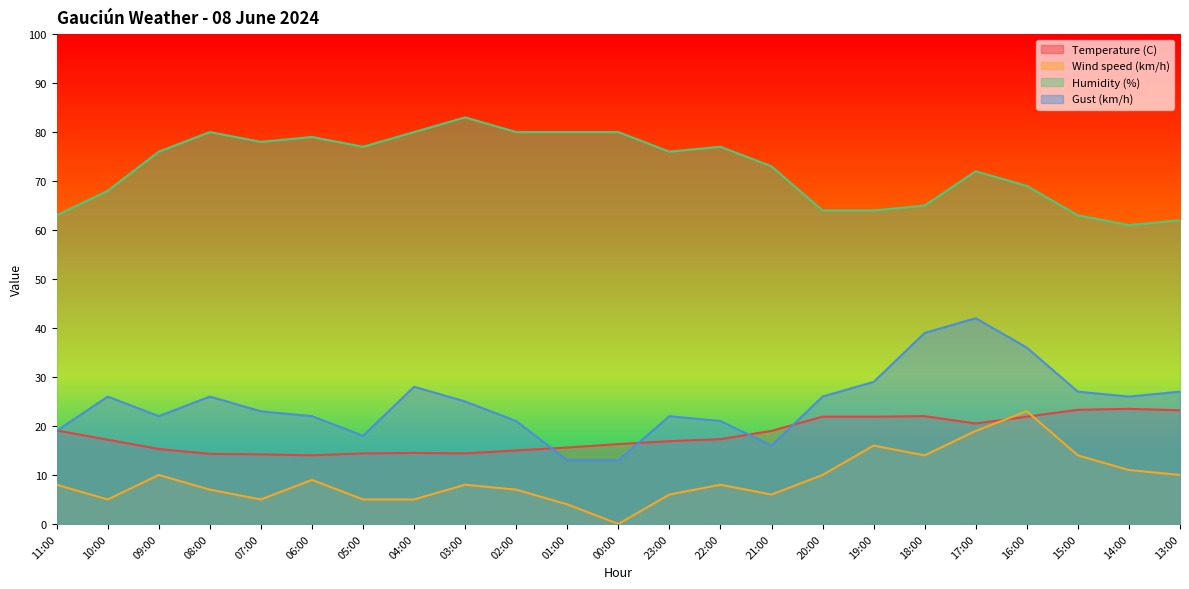

In Temperature (C), how many points are higher than both neighbors (excluding endpoints)?

3